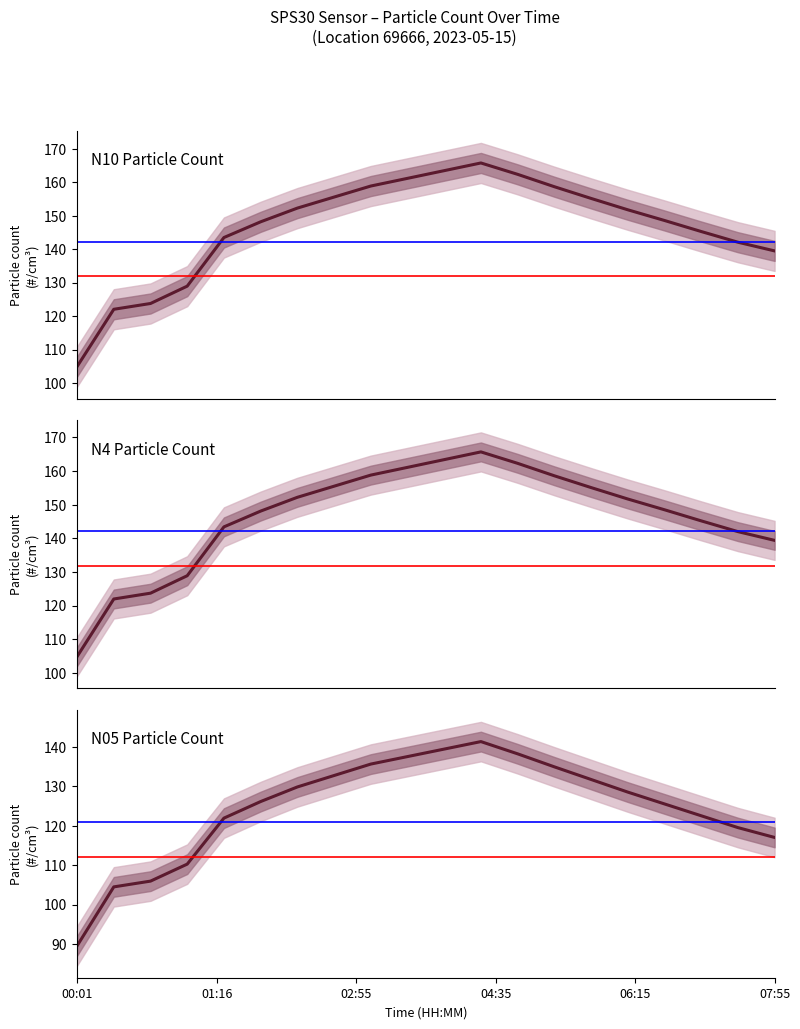

True or false: N10 and N25 cross at least once.

False